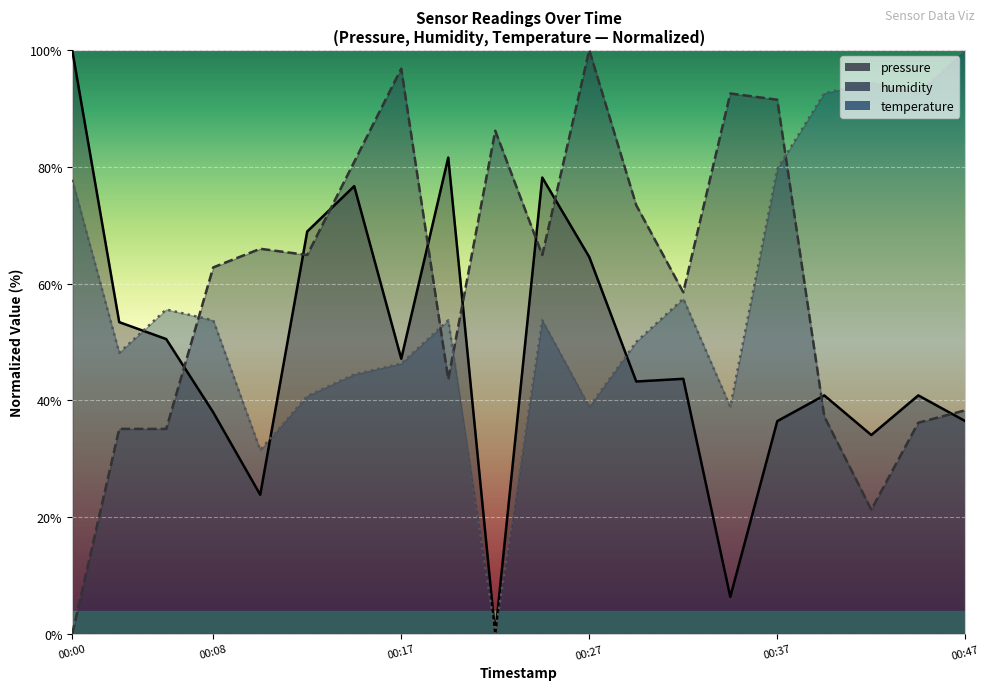

What are all the series names shown in the legend?

pressure, humidity, temperature